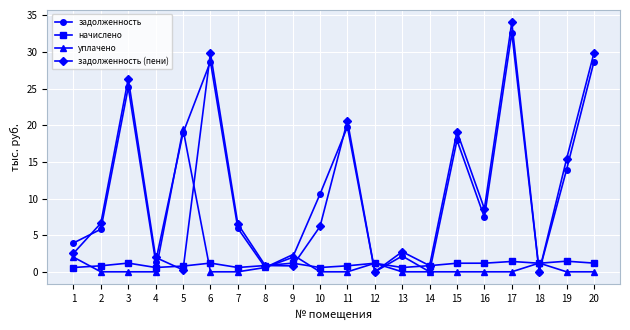

The задолженность (пени) series shows 34.0 at 17. True or false?

True